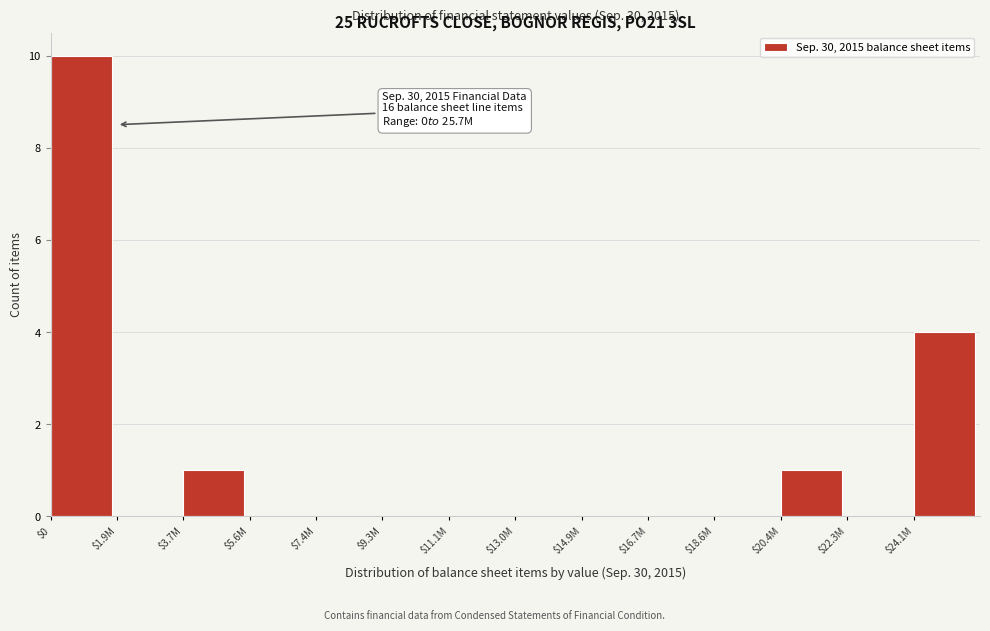

What is the sum of all values?

16